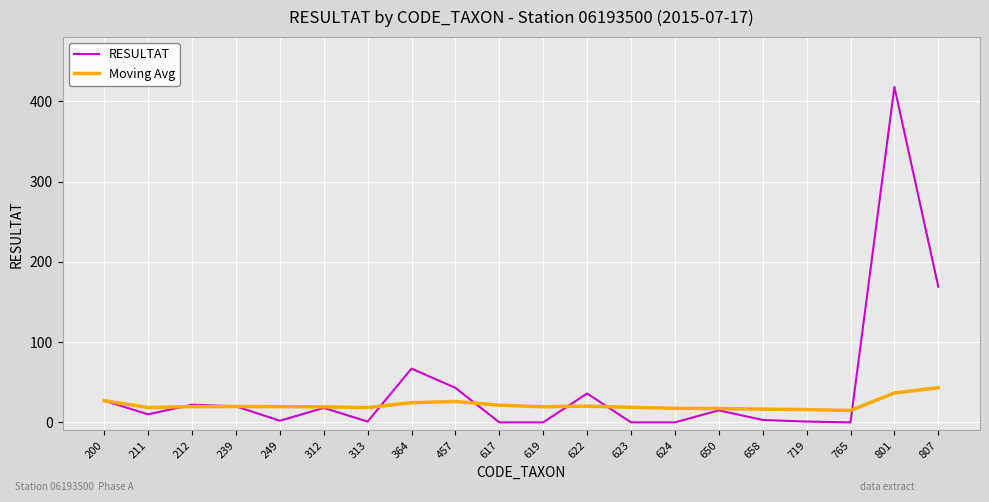

What is the spread (max minus min) of values at 624?

17.5